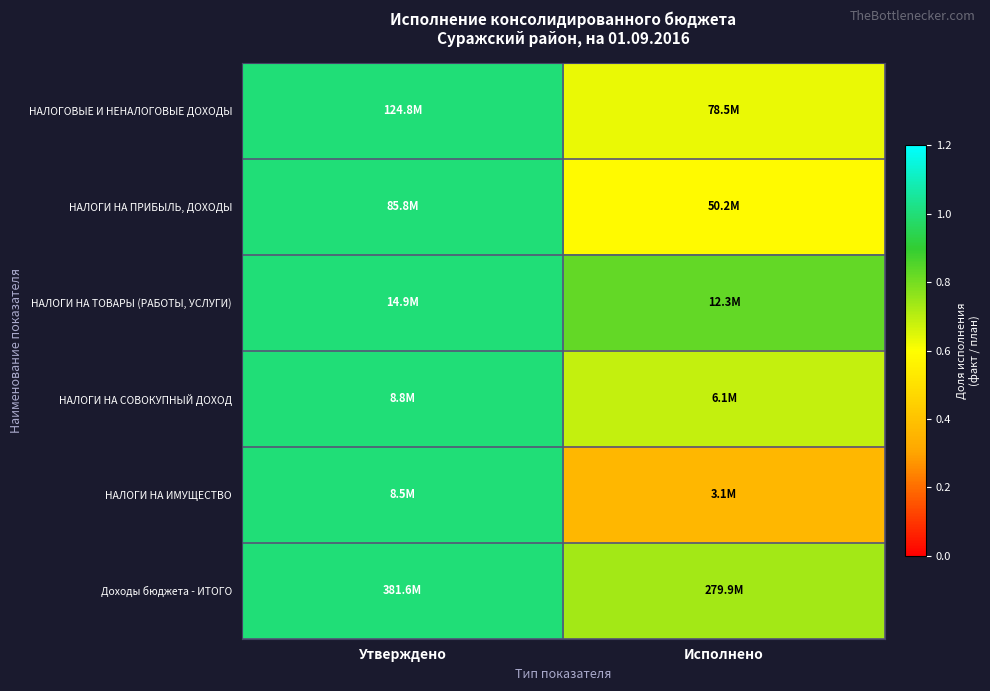

Reading left to right, list all the values displayed in this chart.

НАЛОГОВЫЕ И НЕНАЛОГОВЫЕ ДОХОДЫ: Утверждено=1.0	Исполнено=0.6
НАЛОГИ НА ПРИБЫЛЬ, ДОХОДЫ: Утверждено=1.0	Исполнено=0.6
НАЛОГИ НА ТОВАРЫ (РАБОТЫ, УСЛУГИ): Утверждено=1.0	Исполнено=0.8
НАЛОГИ НА СОВОКУПНЫЙ ДОХОД: Утверждено=1.0	Исполнено=0.7
НАЛОГИ НА ИМУЩЕСТВО: Утверждено=1.0	Исполнено=0.4
Доходы бюджета - ИТОГО: Утверждено=1.0	Исполнено=0.7